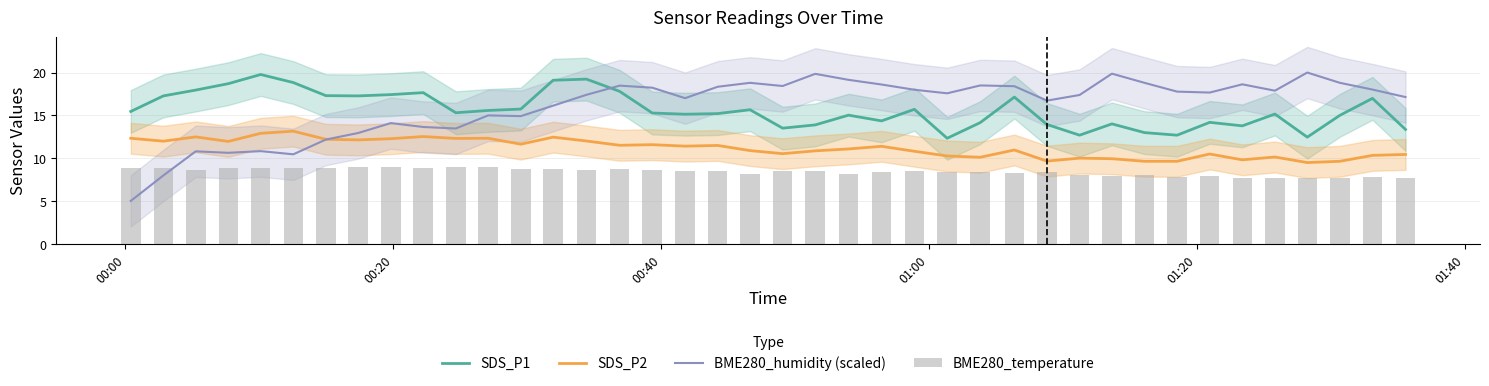

What is the value of the BME280_humidity (scaled) bar at the 12th from the left?

15.0